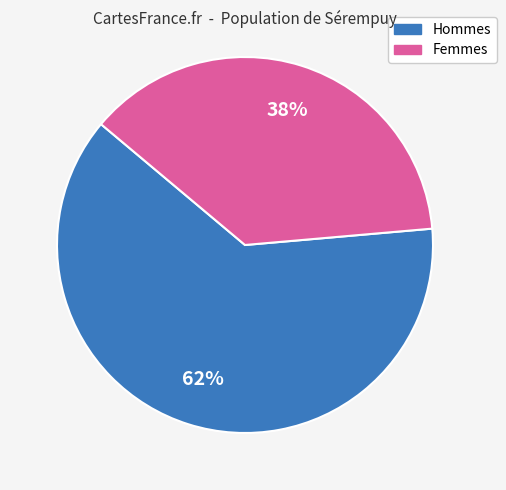

Is there a majority slice in this chart?

Yes